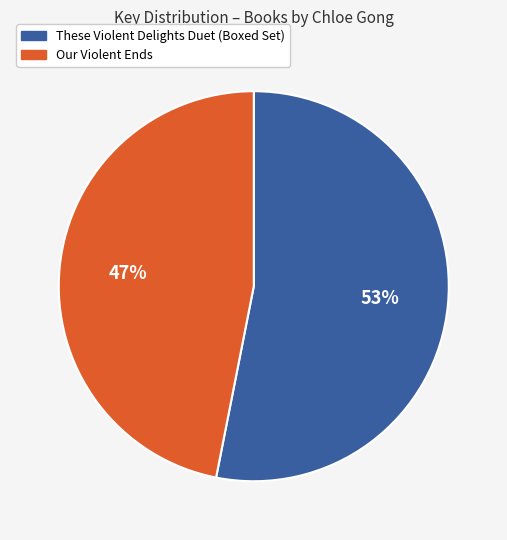

What is the ratio of the value at Our Violent Ends to the value at These Violent Delights Duet (Boxed Set)?

0.9